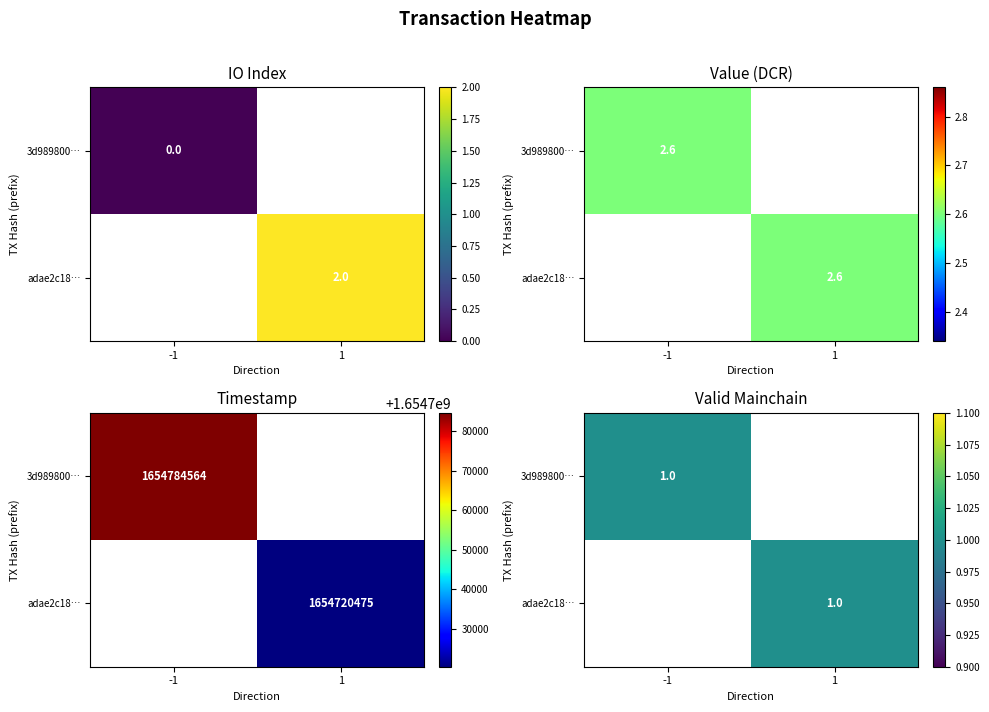

Is it true that adae2c18ea1bc8ea1af18d74ce454e31e371618 equals 1654720475.0 at time_stamp?

True